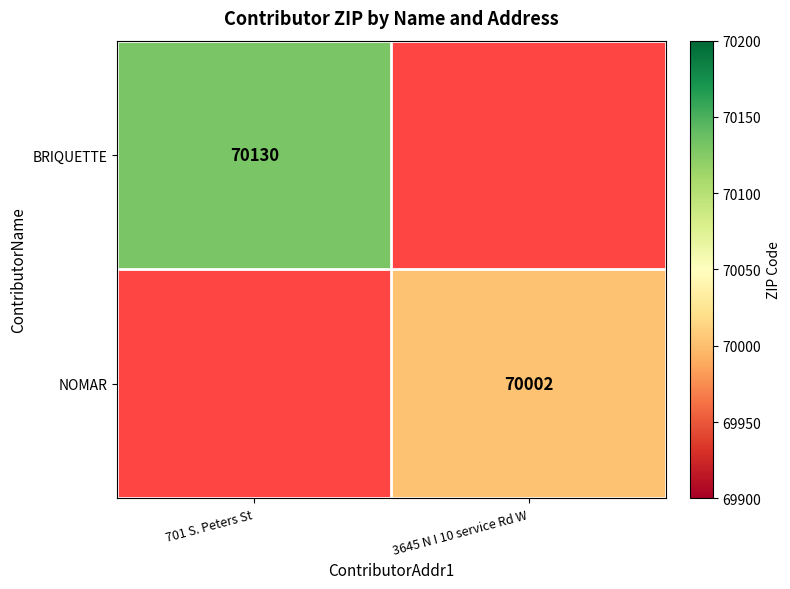

Which series has the largest range (max minus min)?

BRIQUETTE